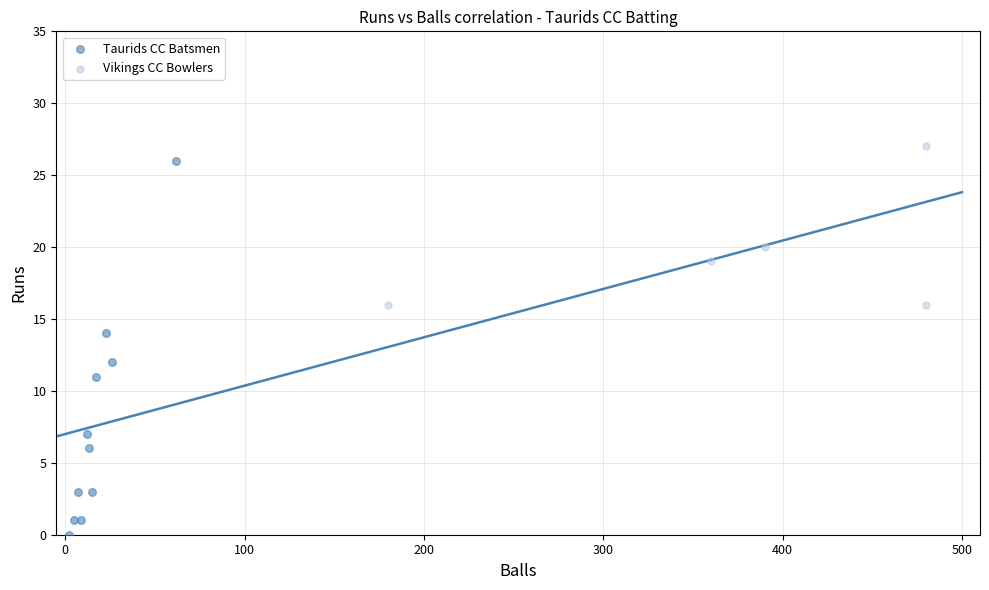

Which series contains the lowest Y value?

Taurids CC Batsmen